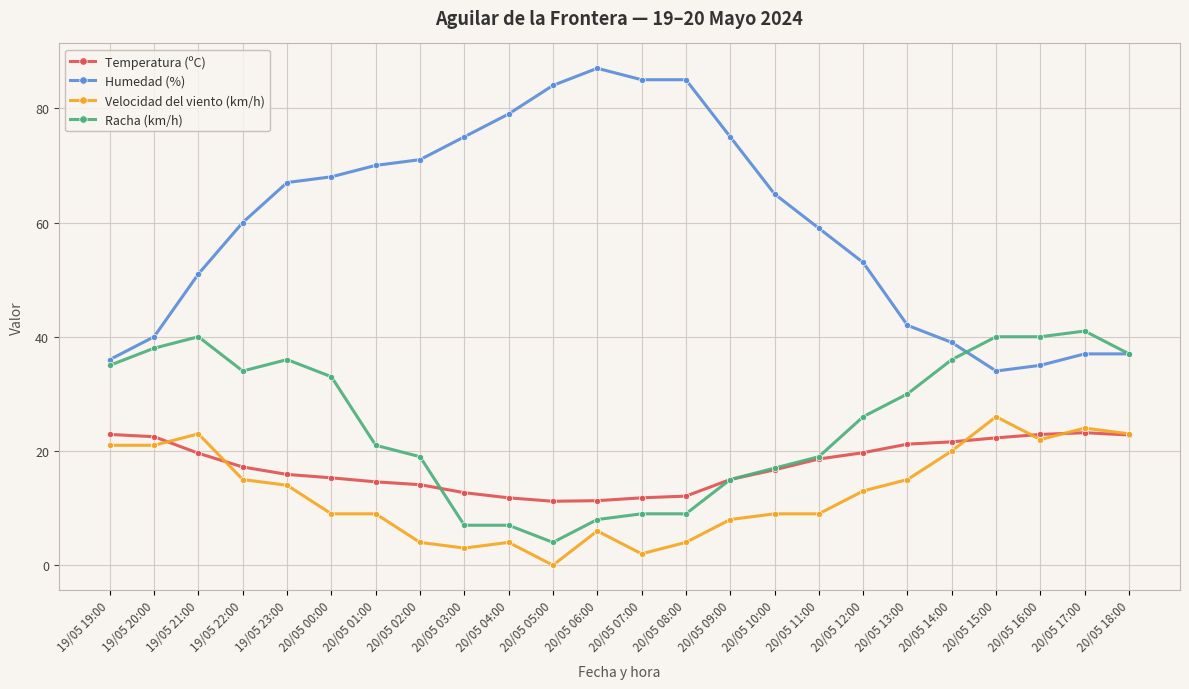

What are all the series names shown in the legend?

Temperatura (ºC), Humedad (%), Velocidad del viento (km/h), Racha (km/h)